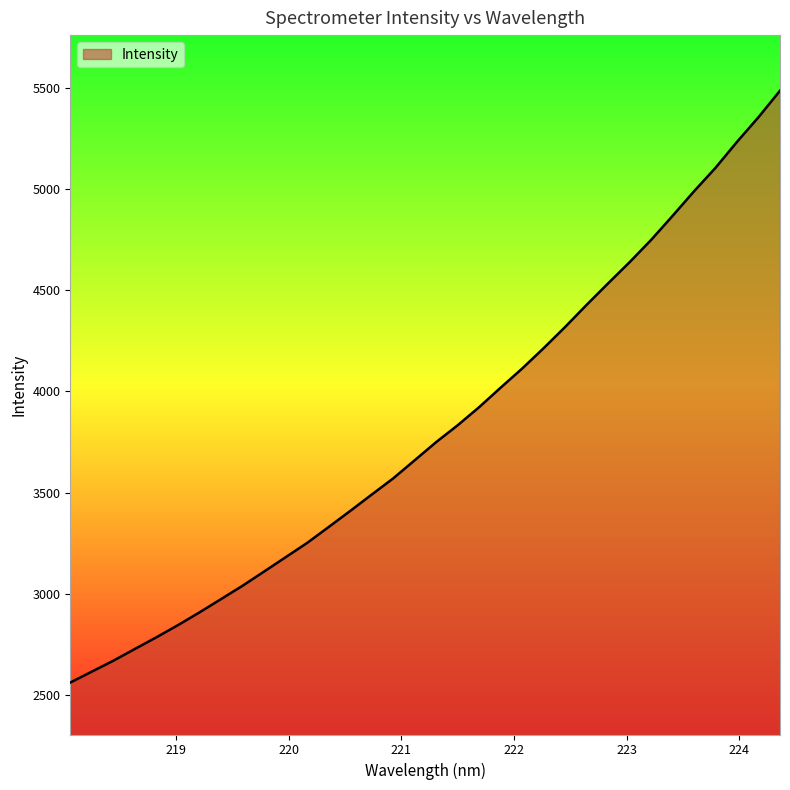

What is the maximum value shown in the chart?

5484.4